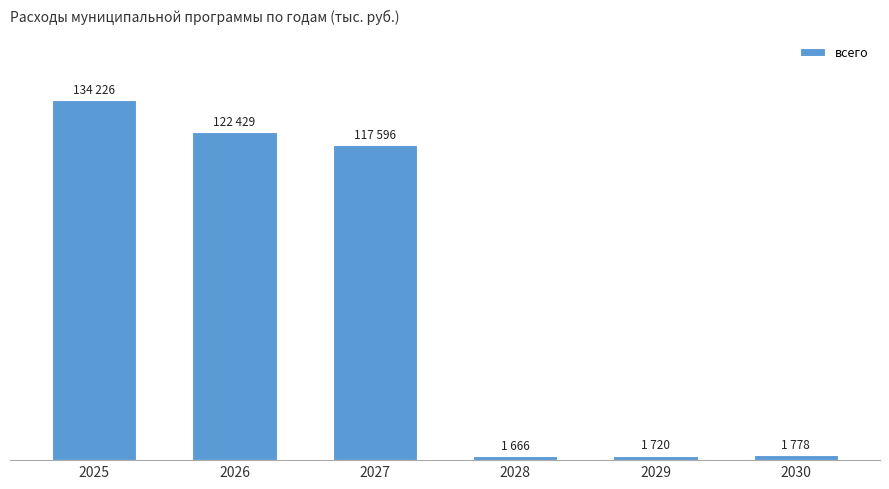

Which category has the highest value across all series?

2025